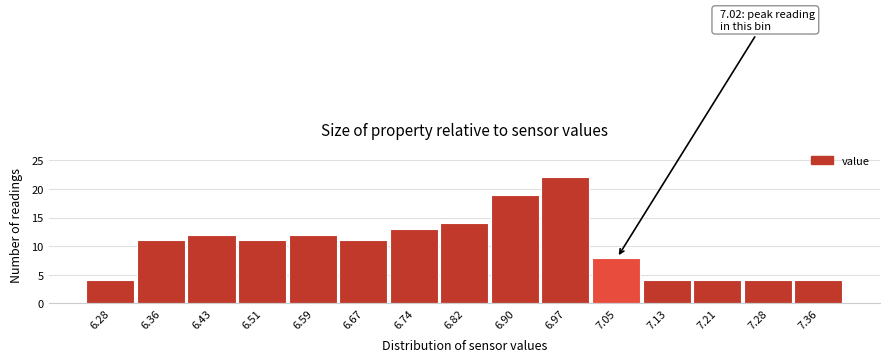

Over which range of the x-axis is the bar tallest?

6.94 to 7.01